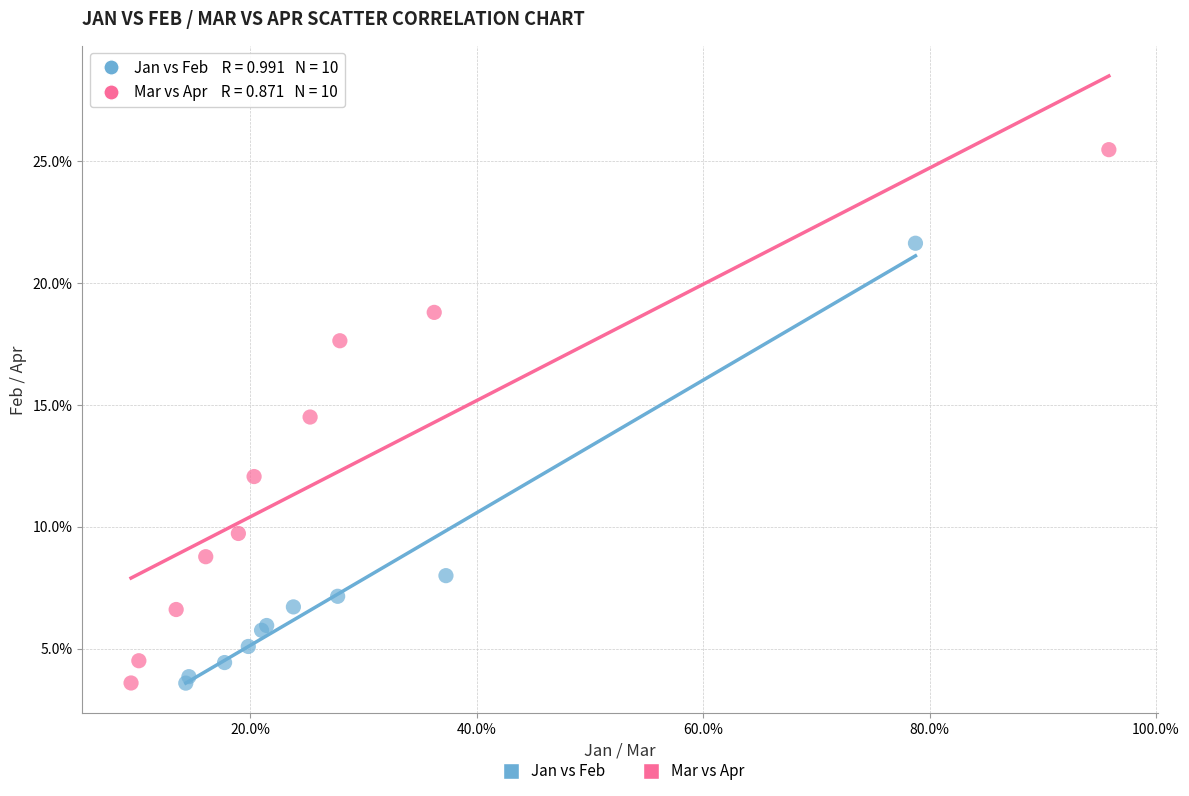

What are all the series names shown in the legend?

Jan vs Feb, Mar vs Apr